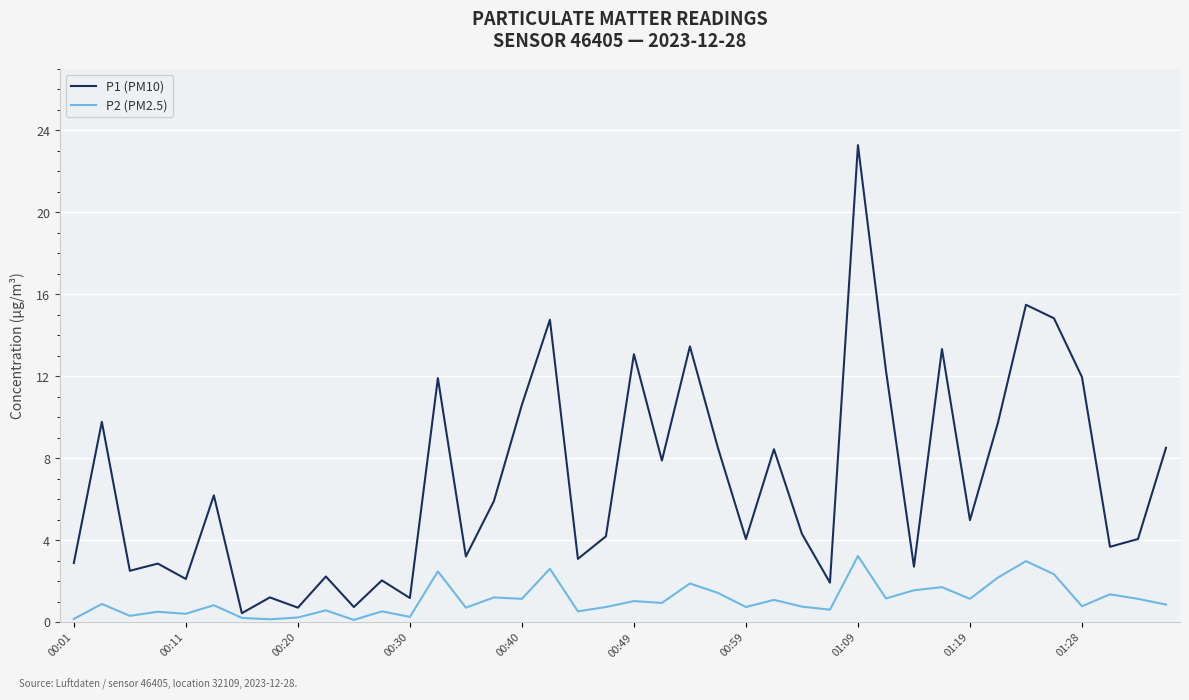

List the series in order of their peak value, lowest first.

P2 (PM2.5), P1 (PM10)